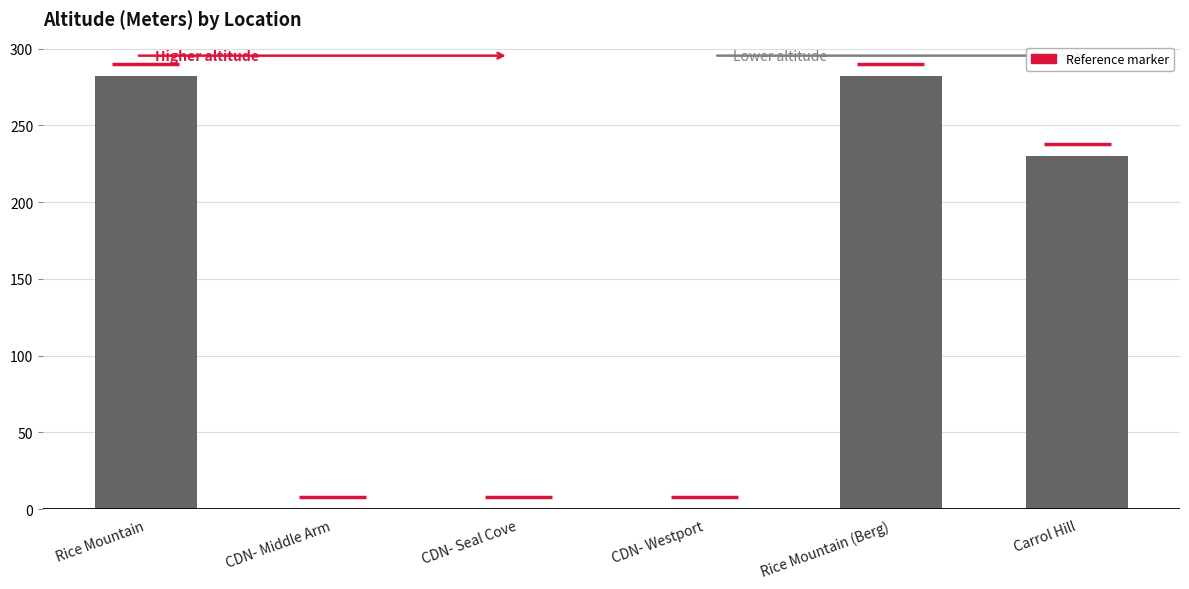

Reading left to right, what are all the values shown in this chart?

Rice Mountain=282	CDN- Middle Arm=0	CDN- Seal Cove=0	CDN- Westport=0	Rice Mountain (Berg)=282	Carrol Hill=230